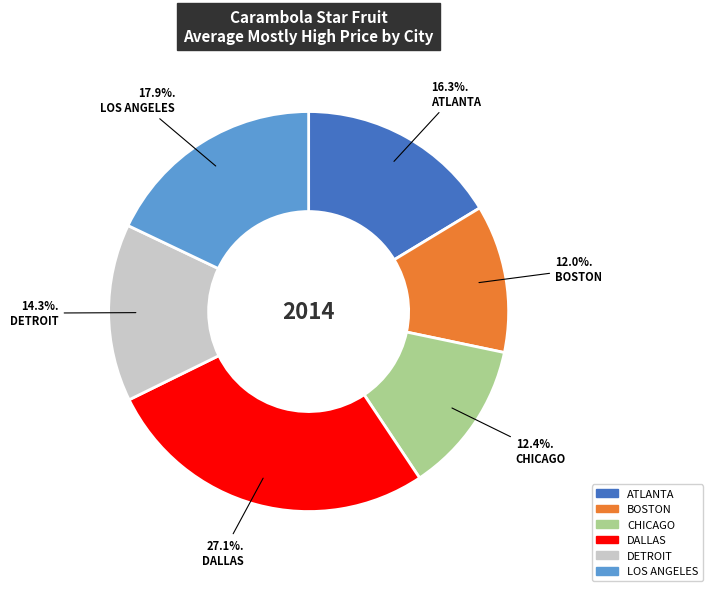

What is the ratio of the value at CHICAGO to the value at LOS ANGELES?

0.7